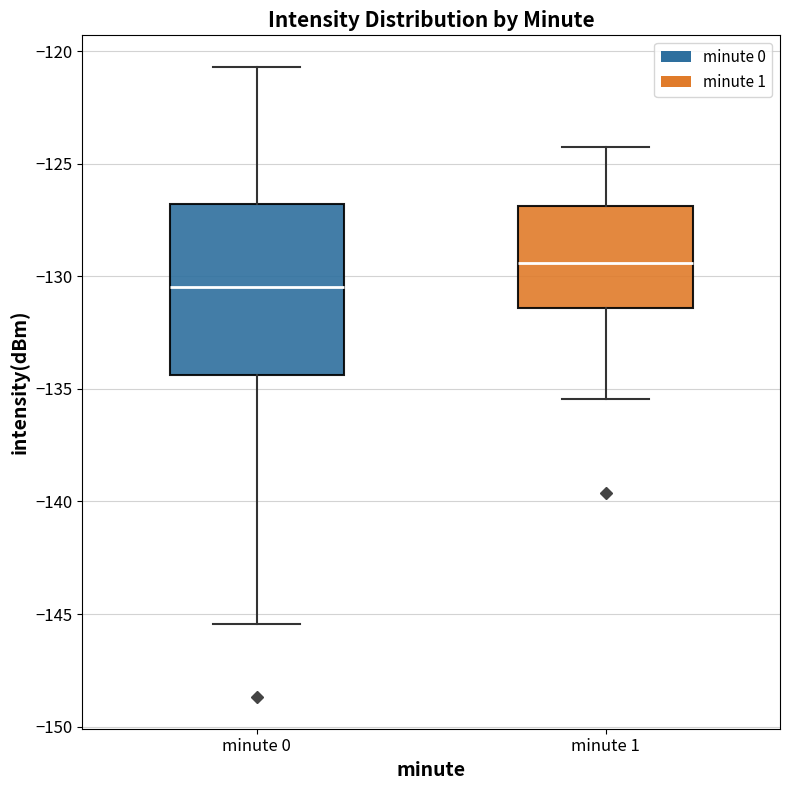

Where is the upper edge of the box for minute 1 on the y-axis? The values are not printed on the chart, so give them approximately, as read against the axis.

-127.0